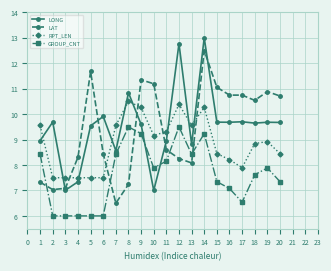

What is the difference between the maximum and minimum values in the LONG series?

6.0